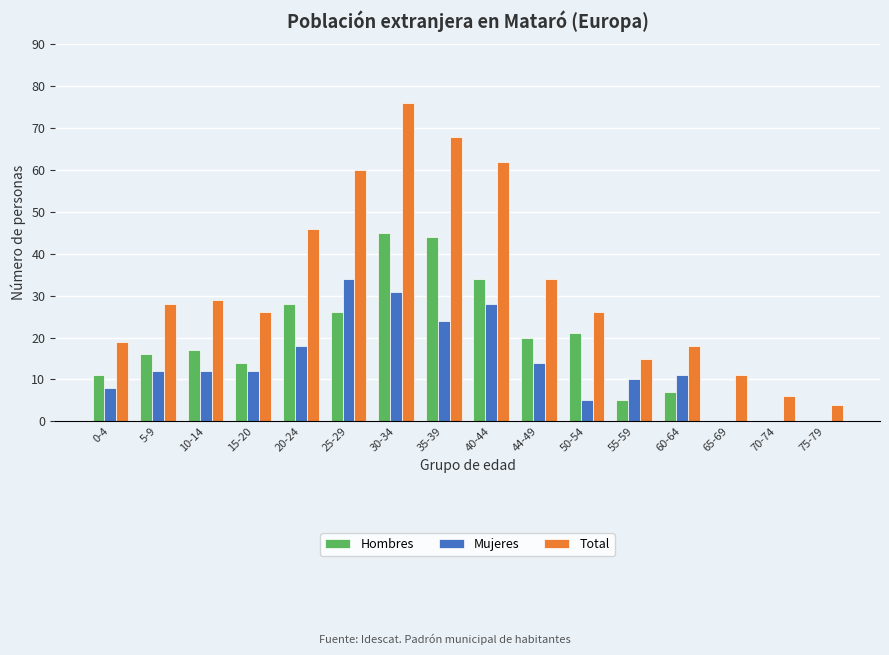

Which series has the largest total across all categories?

Total